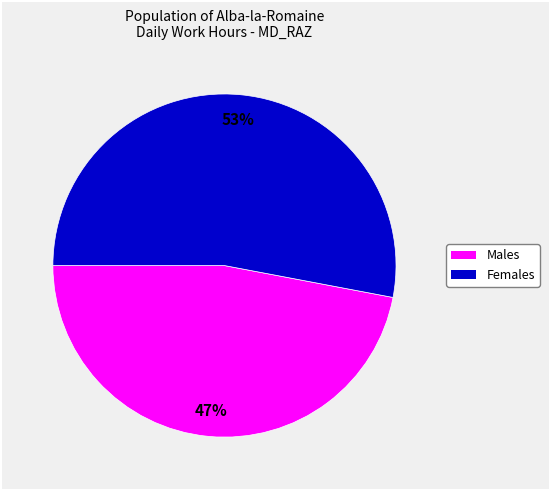

To the nearest percent, what is the difference between the largest and smallest slice percentages?

6%